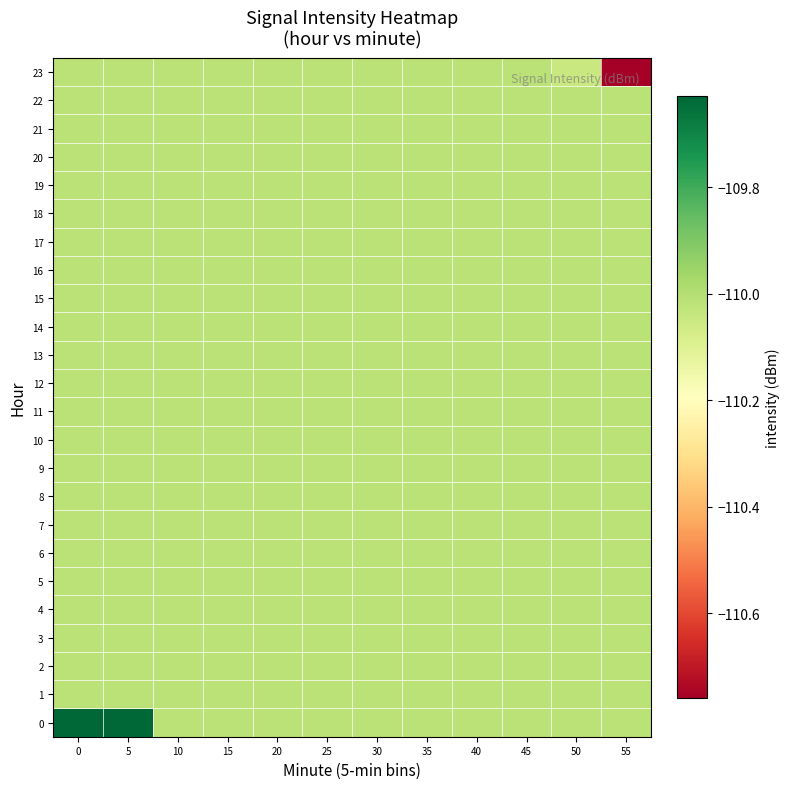

Rank the series at 5 from lowest to highest value.

row_1, row_2, row_3, row_4, row_5, row_6, row_7, row_8, row_9, row_10, row_11, row_12, row_13, row_14, row_15, row_16, row_17, row_18, row_19, row_20, row_21, row_22, row_23, row_0